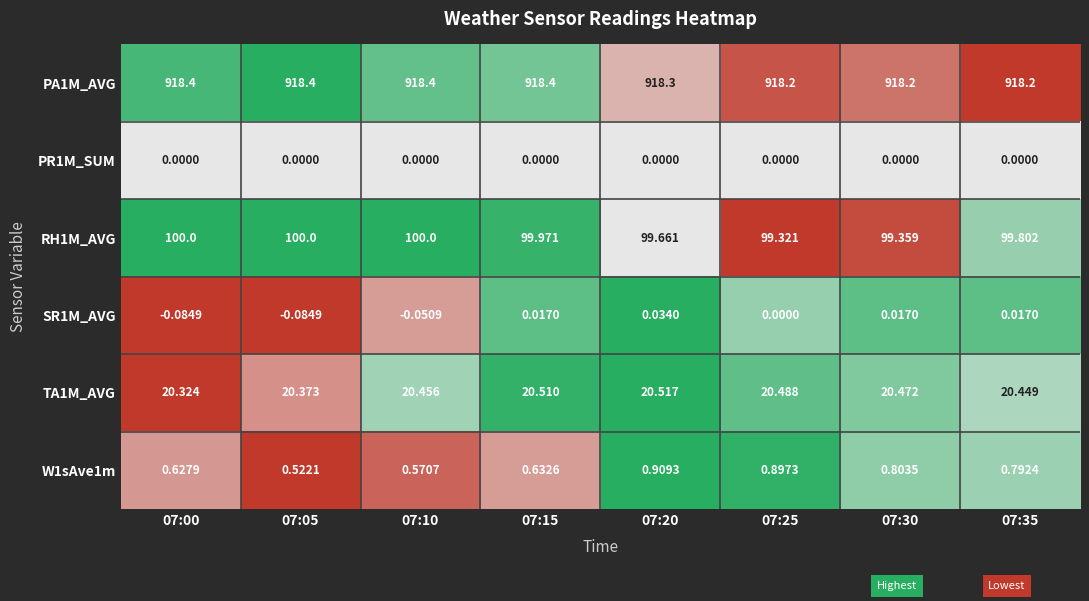

How many series are shown in this chart?

6